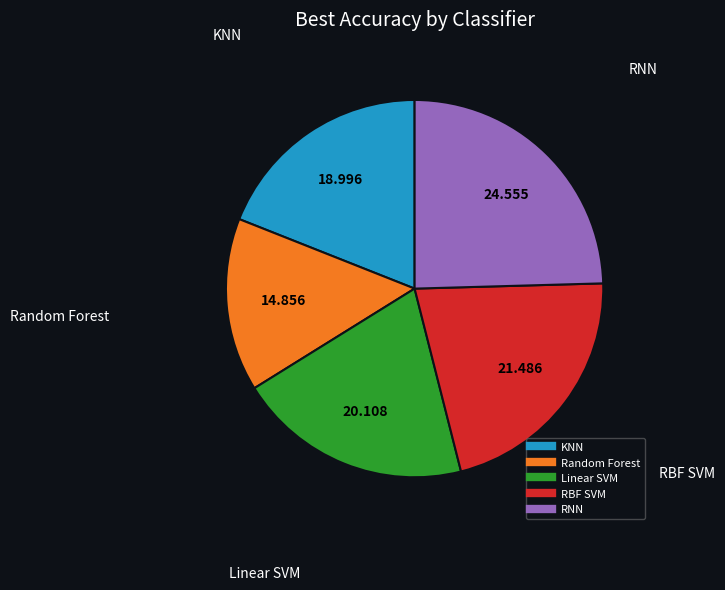

Between KNN and RBF SVM, which is larger?

RBF SVM